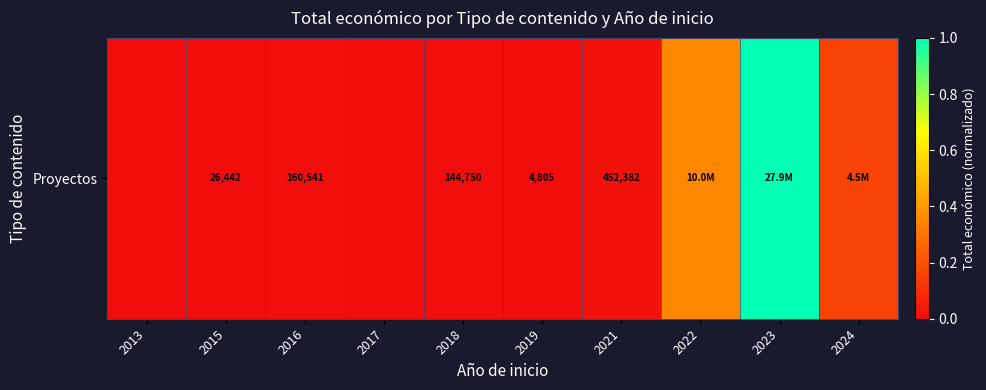

Which has a higher value, 2021 or 2015?

2021